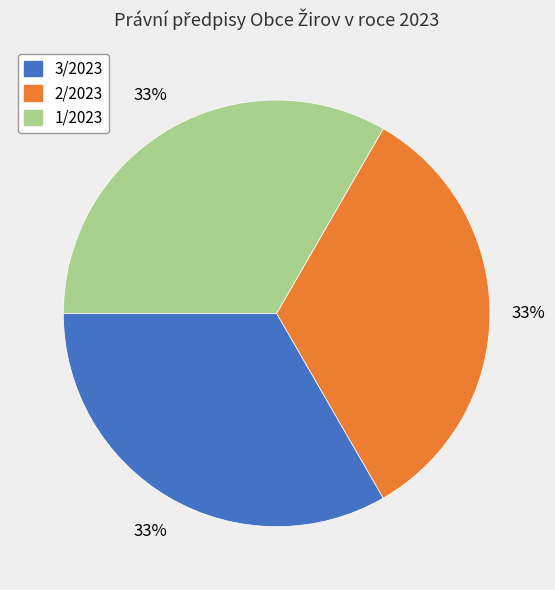

Approximately how many times larger is the value at 2/2023 compared to 1/2023?

1.0